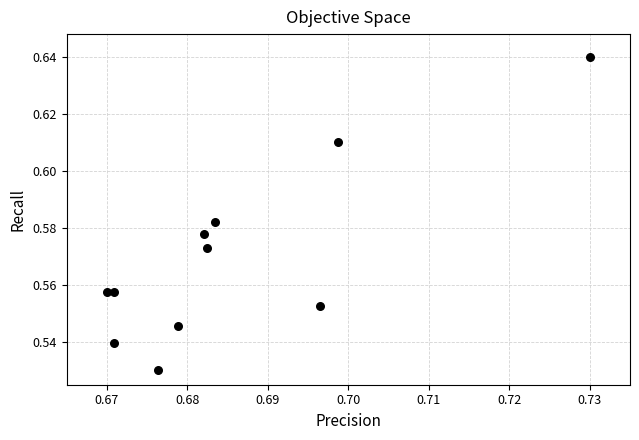

What is the average X value?

0.7